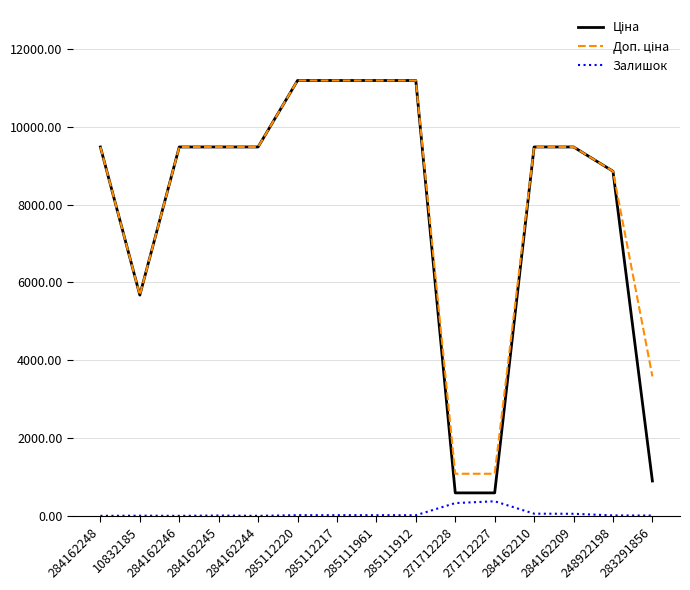

What is the total value across all series at 284162245?

18968.1